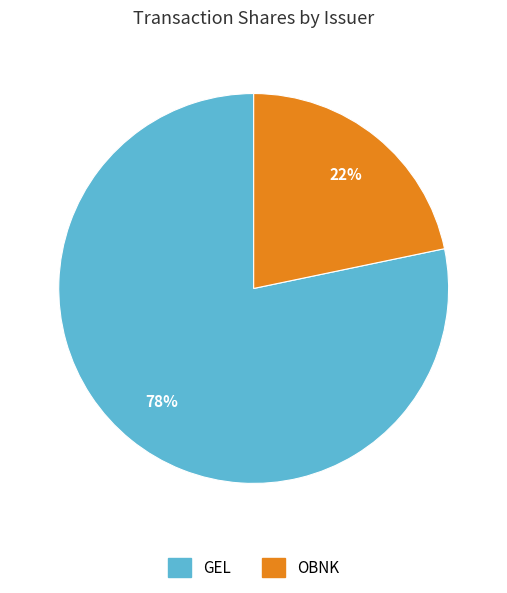

To the nearest percent, what is the average slice percentage?

50%